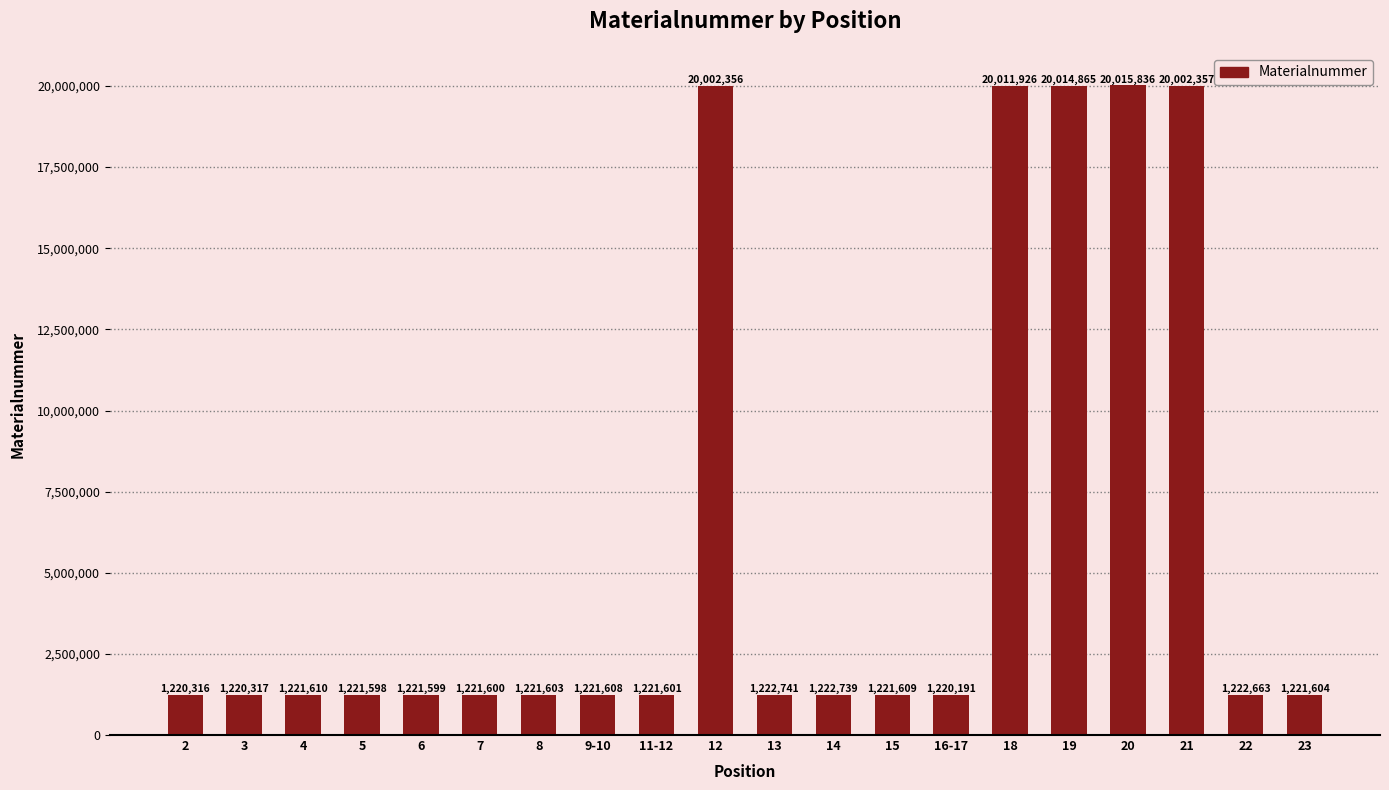

Rank the categories by value from lowest to highest.

16-17, 2, 3, 5, 6, 7, 11-12, 8, 23, 9-10, 15, 4, 22, 14, 13, 12, 21, 18, 19, 20